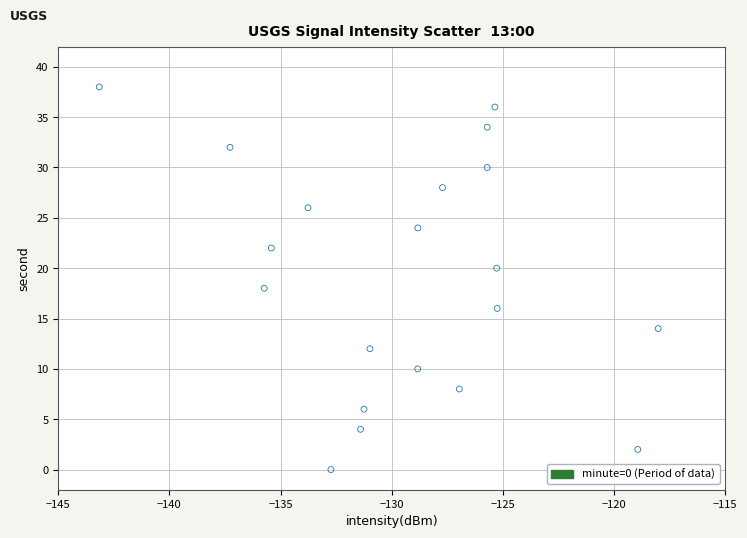

What is the range of Y values (max minus min)?

38